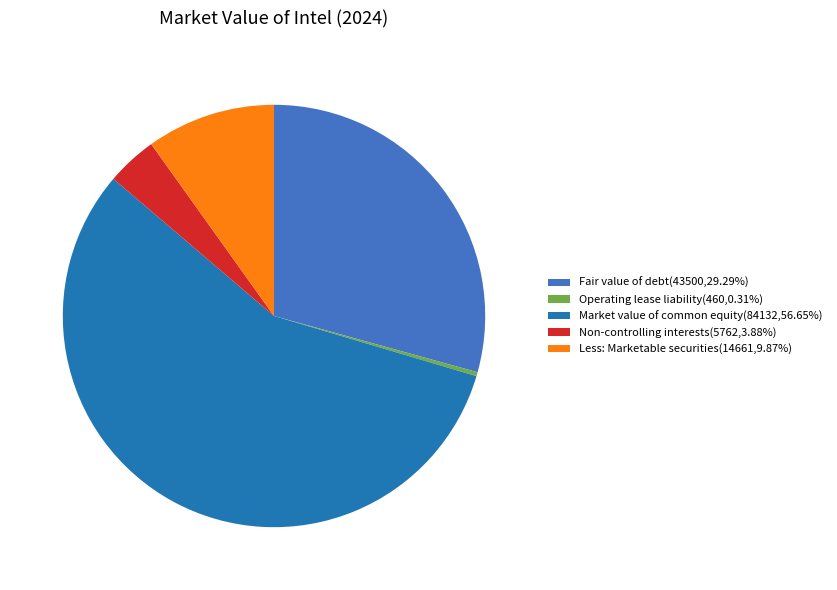

Which slice is the largest?

Market value of common equity